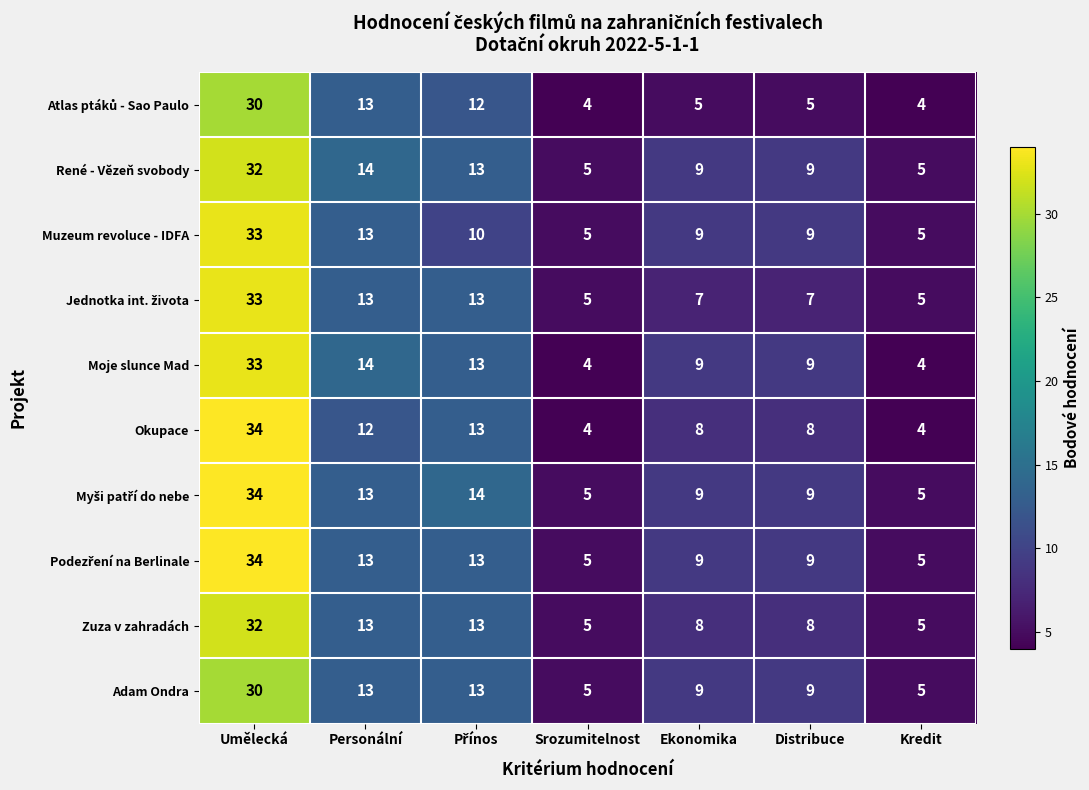

What is the difference between the second highest and minimum values in the Moje slunce Mad series?

10